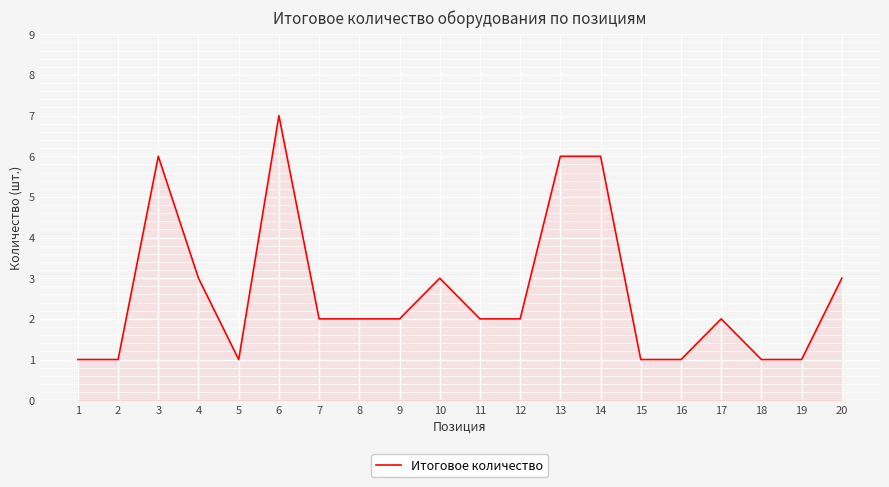

What is the ratio of the value at 4 to the value at 15?

3.0